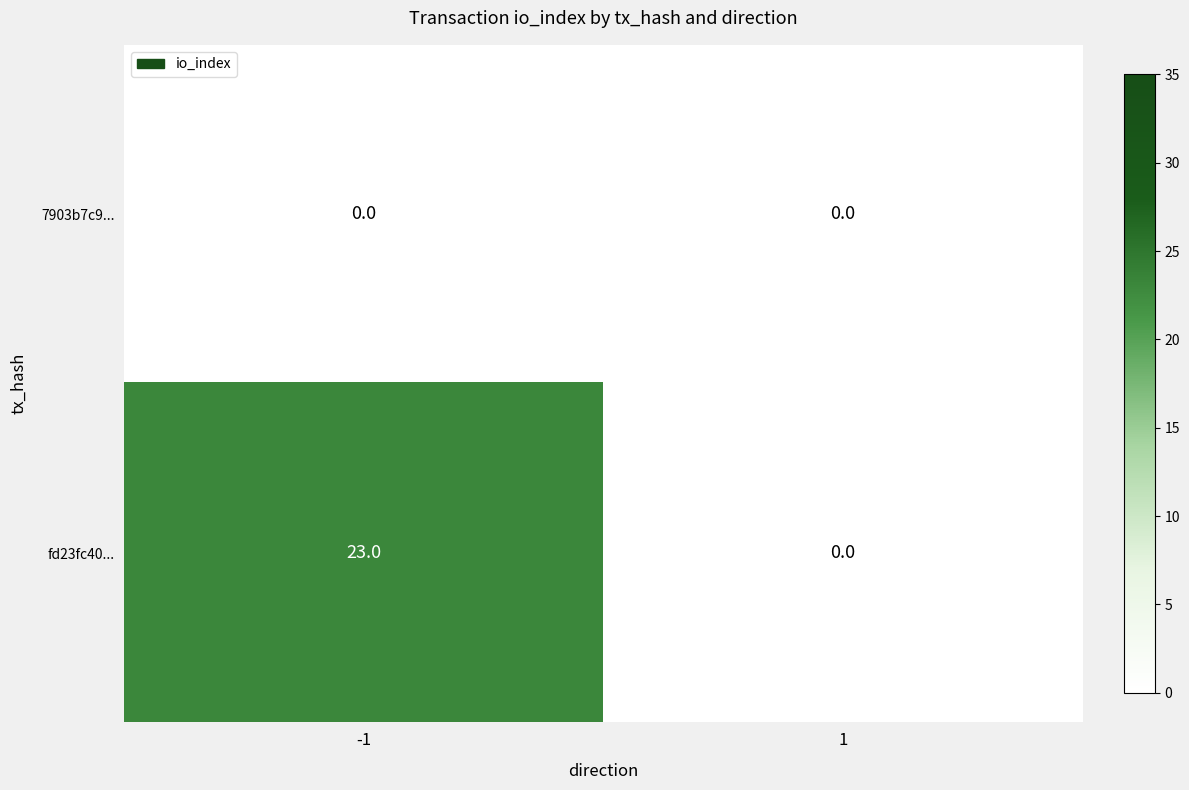

Rank the series by their average value, from lowest to highest.

7903b7c9..., fd23fc40...